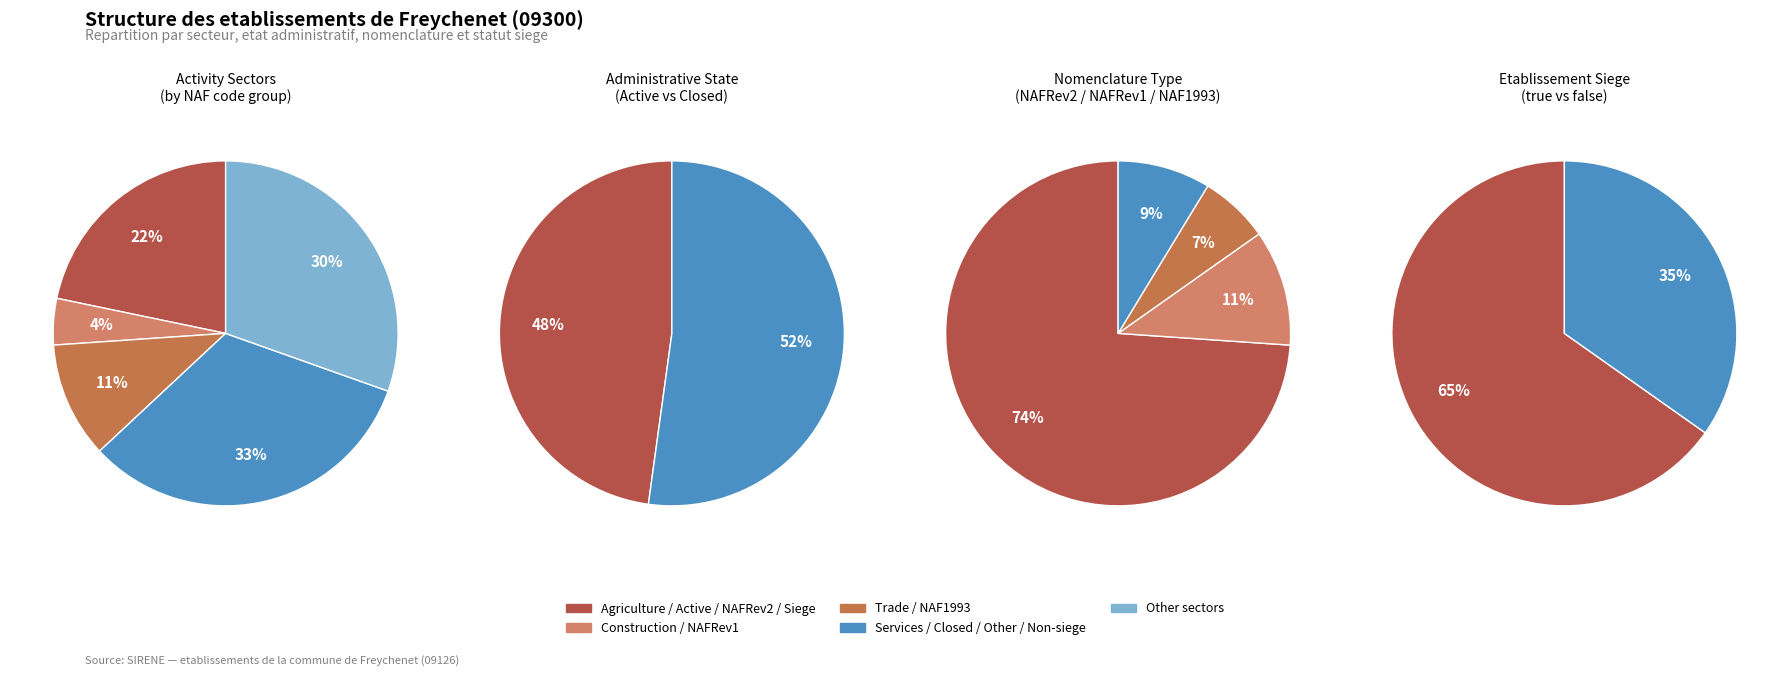

To the nearest percent, what is the average slice percentage?

50%